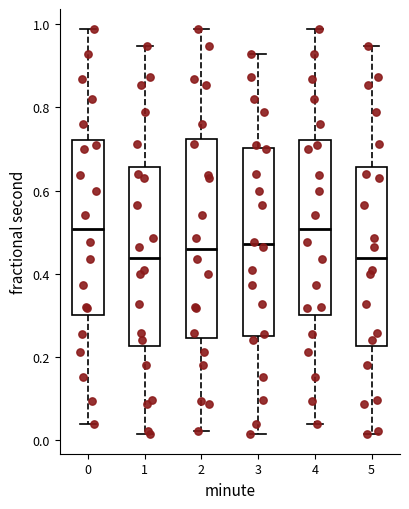

Where is the upper edge of the box at x = 5 on the y-axis? The values are not printed on the chart, so give them approximately, as read against the axis.

0.66